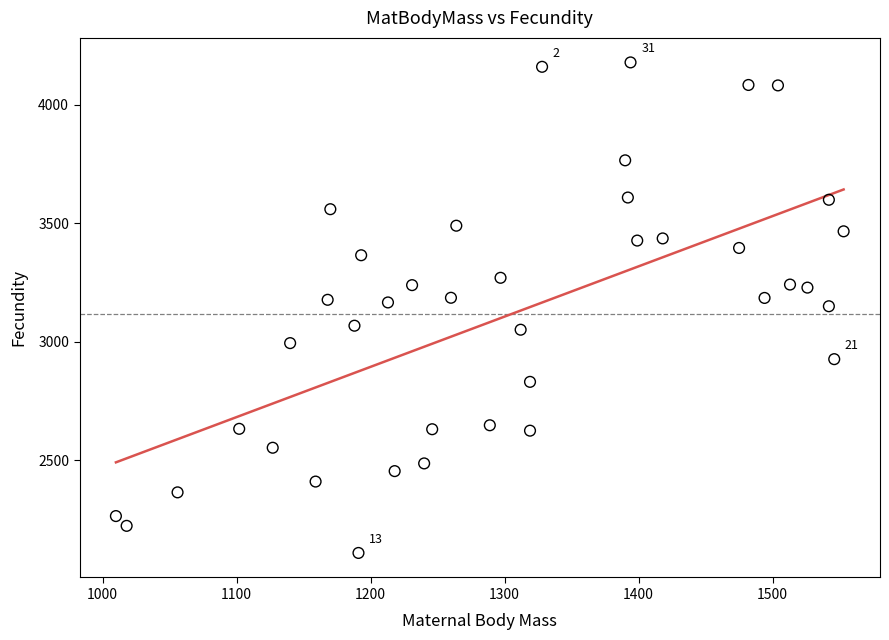

What is the range of X values (max minus min)?

543.0